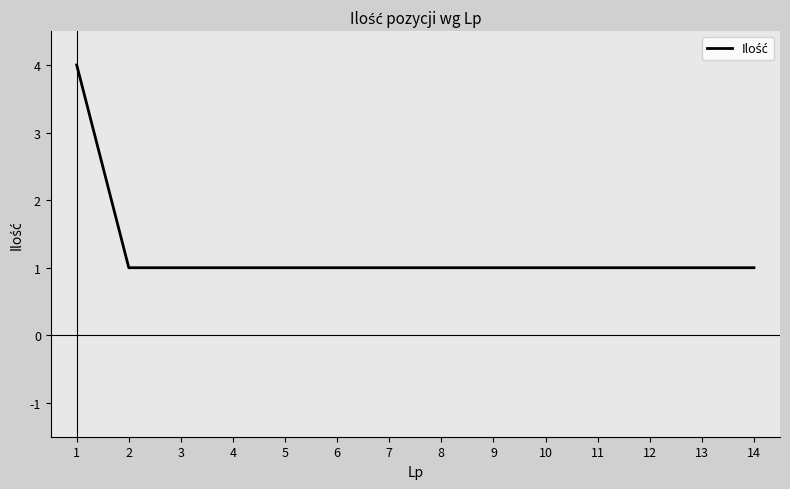

Reading right to left, extract all data points from this chart.

14=1	13=1	12=1	11=1	10=1	9=1	8=1	7=1	6=1	5=1	4=1	3=1	2=1	1=4